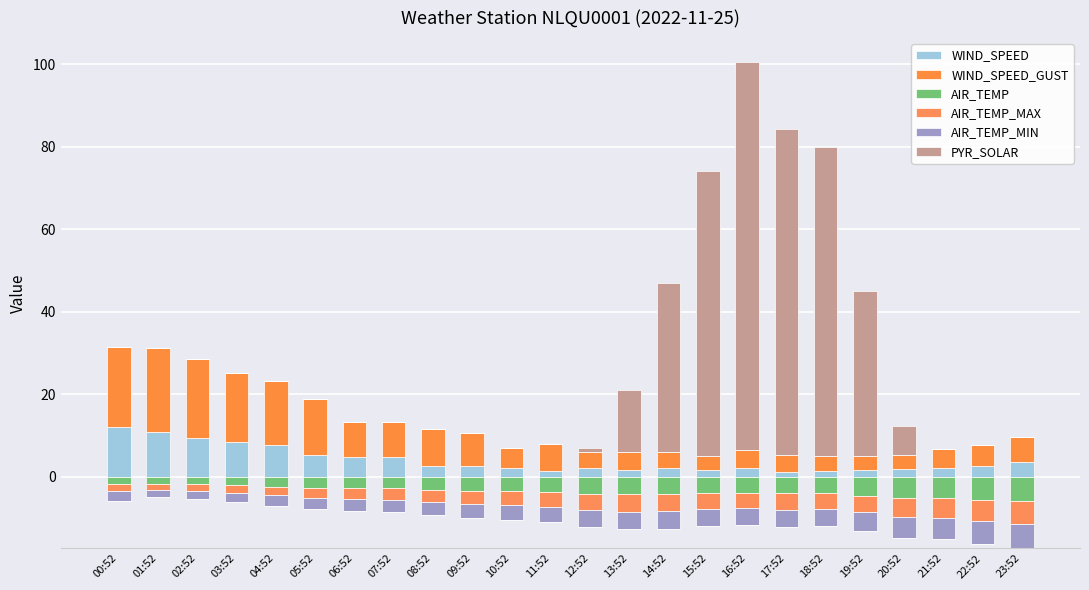

What is the label of the 3rd bar from the left?

02:52